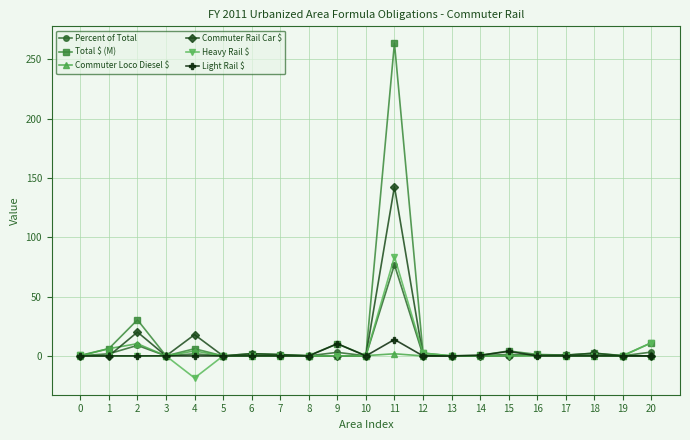

At which category does Percent of Total reach its first local peak?

2